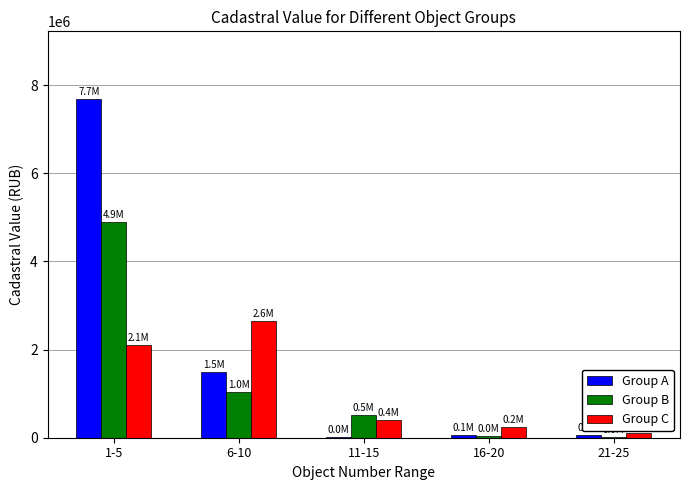

What is the sum of all Group B values?

6493539.8